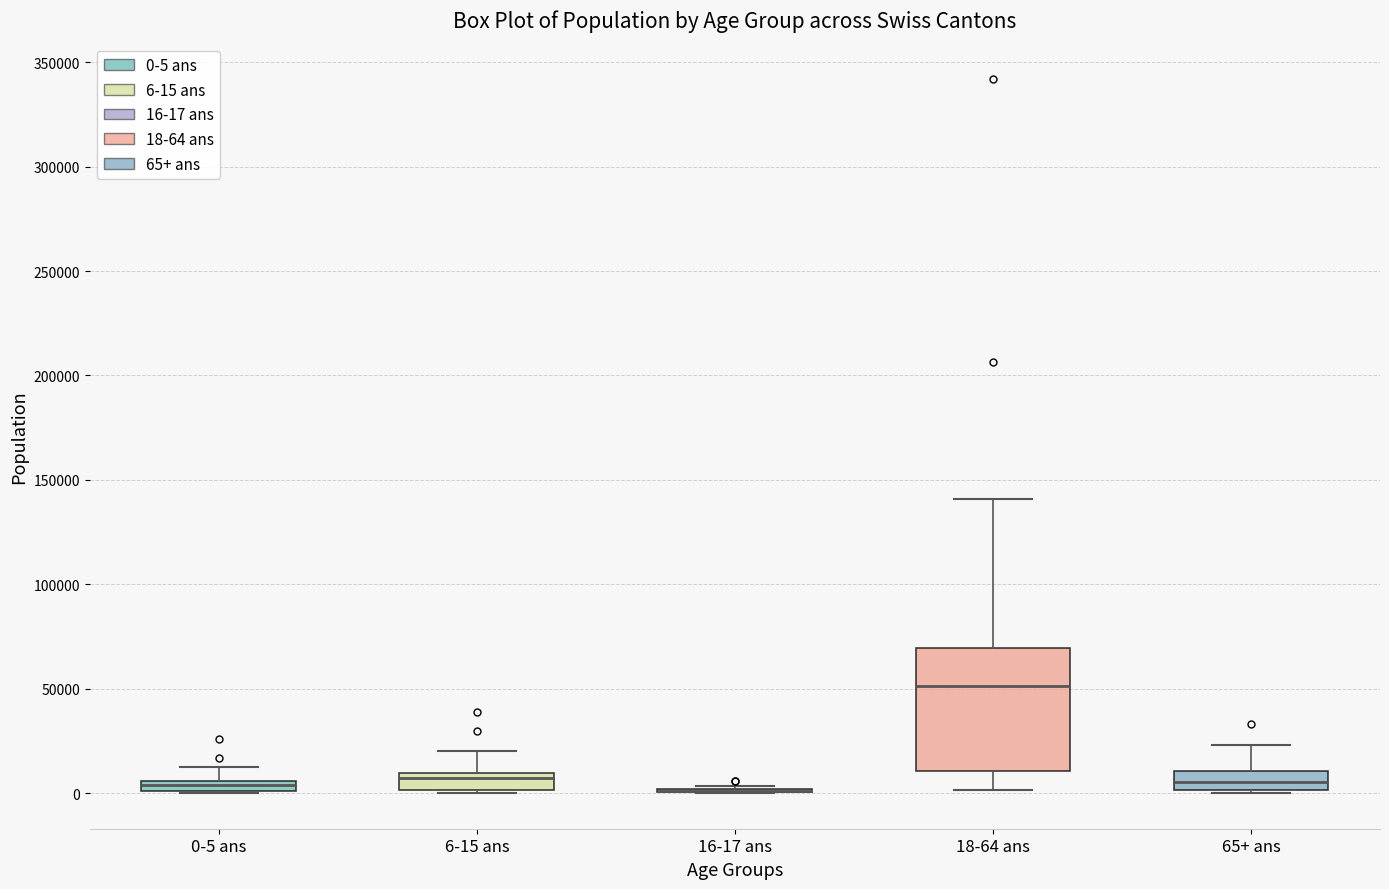

Which box is the tallest, from its lower edge to its upper edge?

18-64 ans